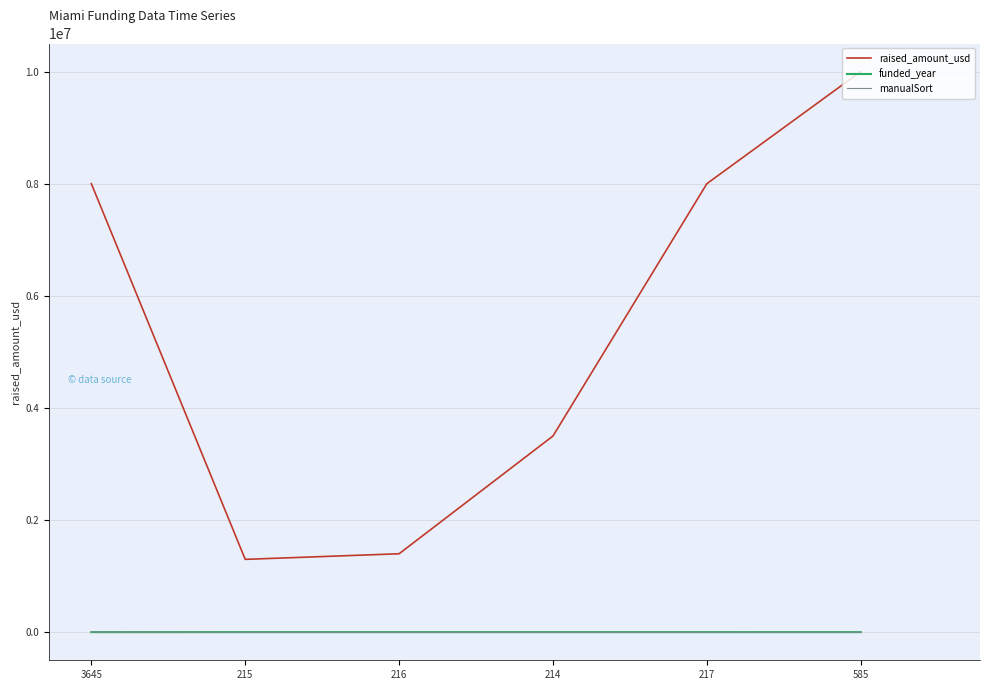

True or false: raised_amount_usd and manualSort intersect in this chart.

False